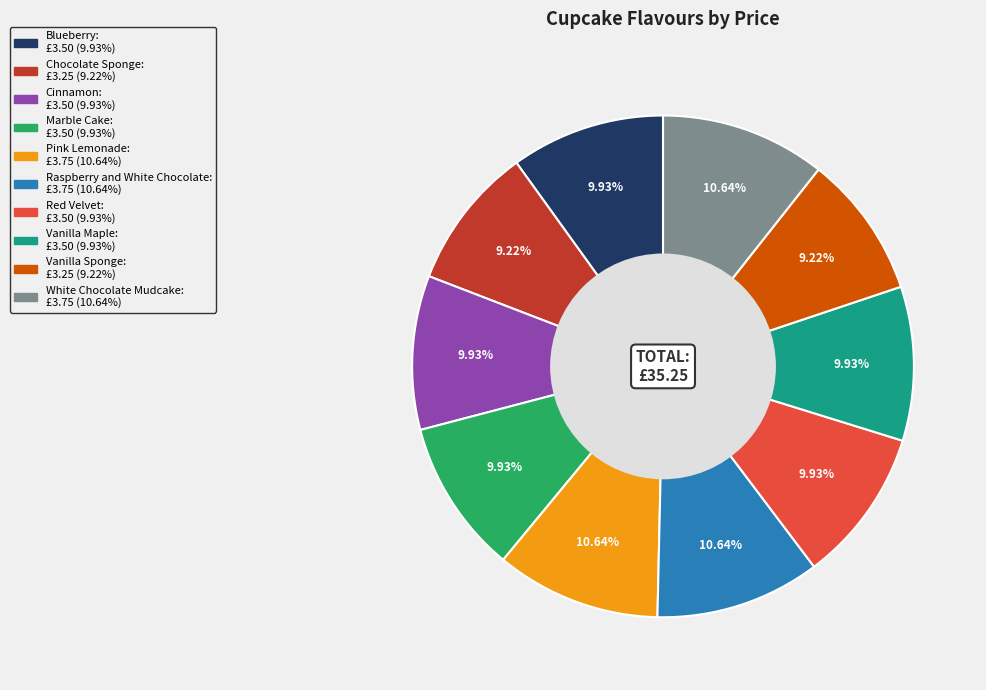

To the nearest percent, what is the combined percentage of Marble Cake and Chocolate Sponge?

19%